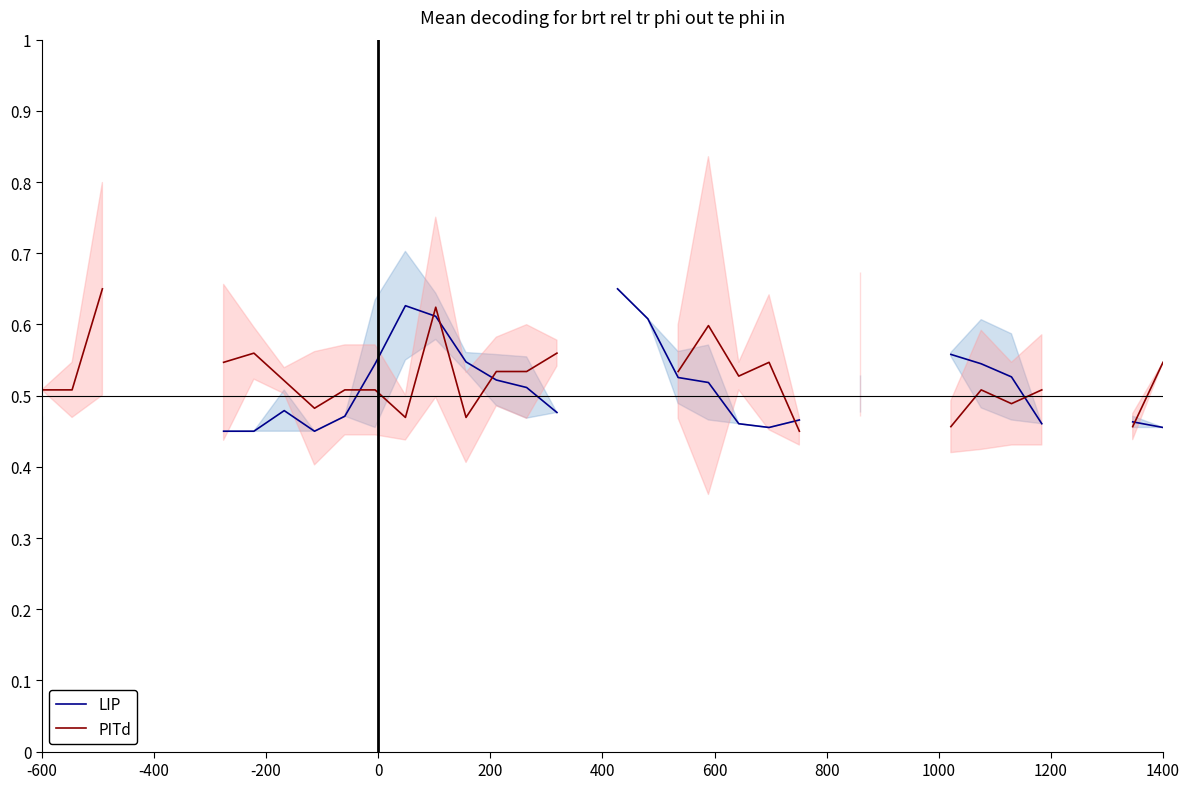

Rank the series at 1000 from highest to lowest value.

PITd, LIP